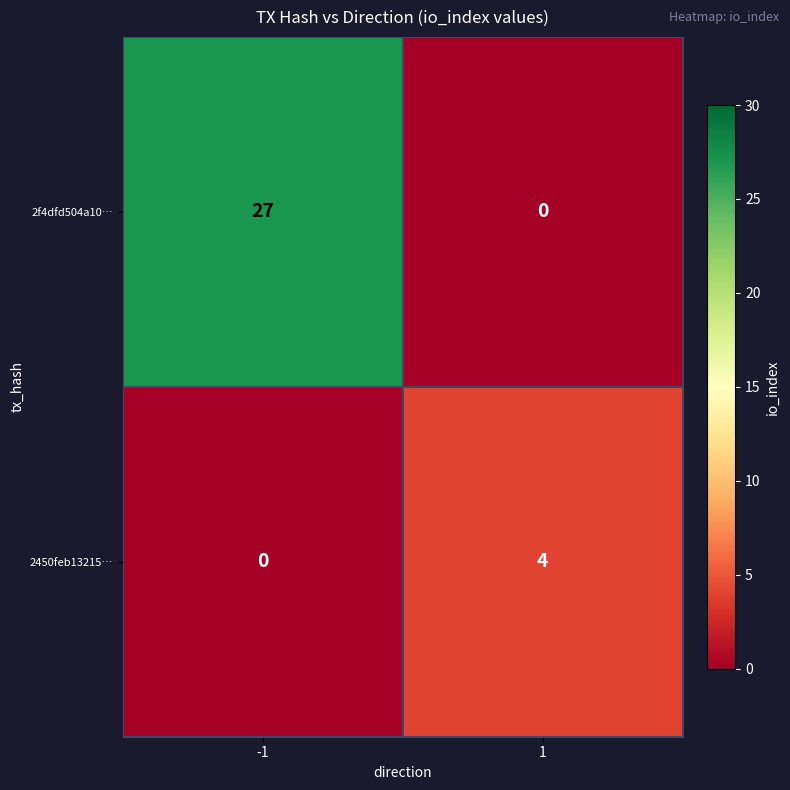

Rank the series by their average value, from lowest to highest.

2450feb13215…, 2f4dfd504a10…